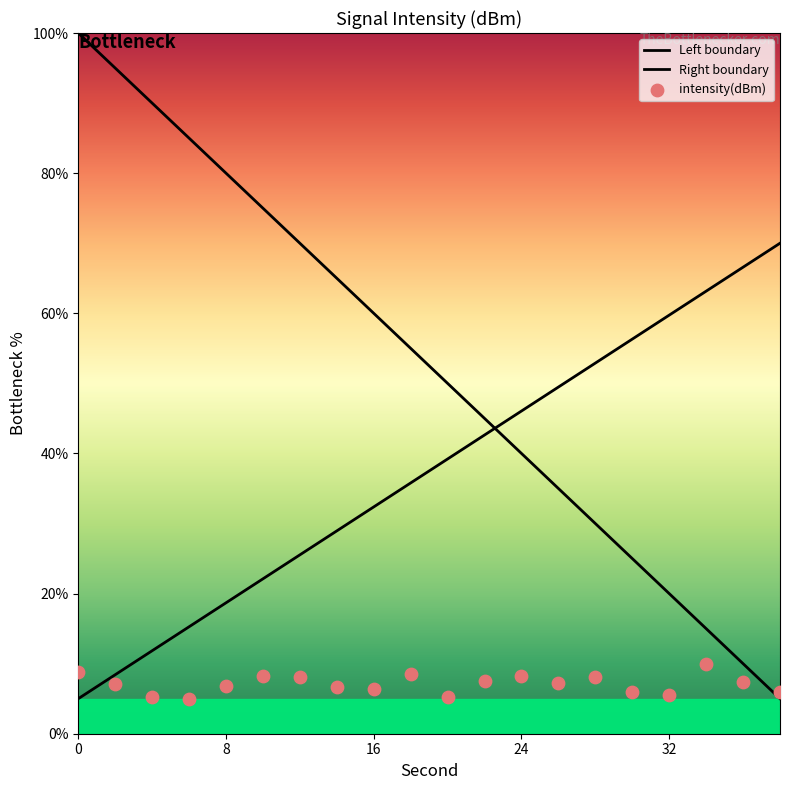

Which series contains the highest Y value?

Left boundary